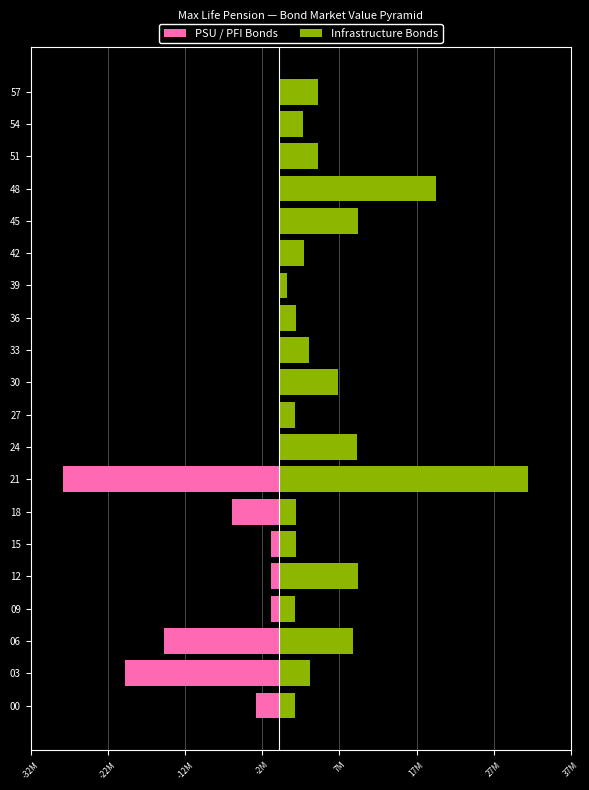

Count the number of categories in the chart.

20